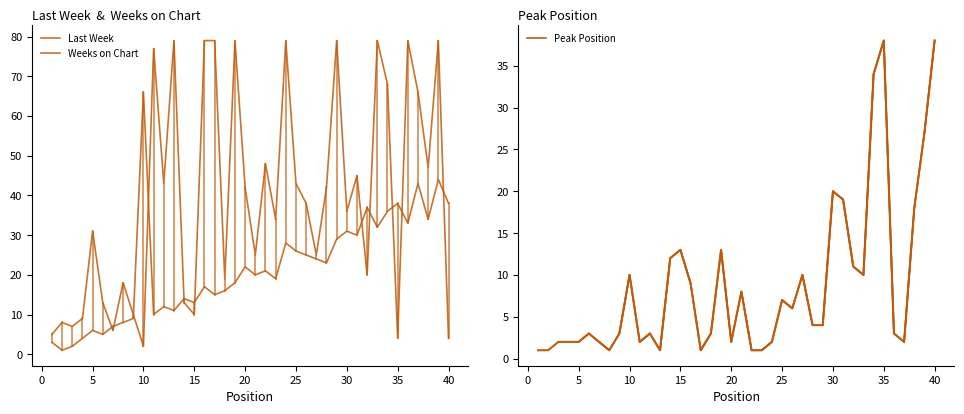

At which category does the chart reach its minimum across all series?

2